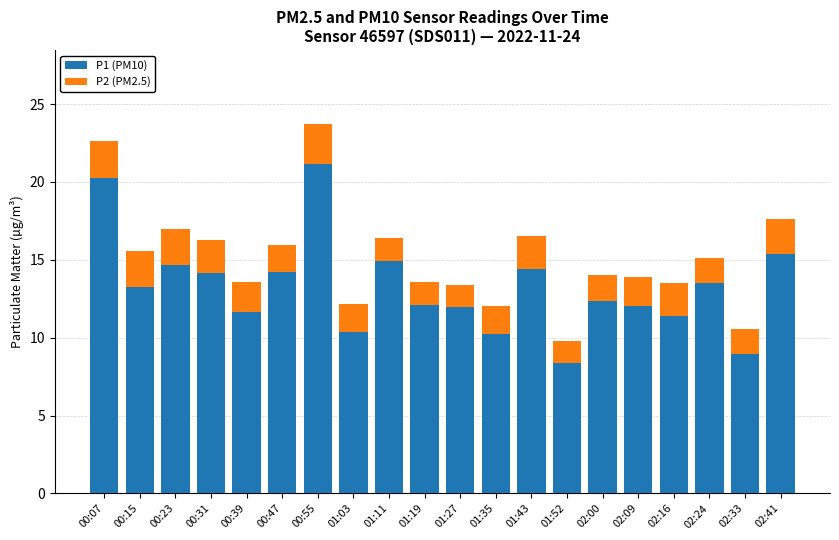

Which category has the highest value in the P1 (PM10) series?

00:55